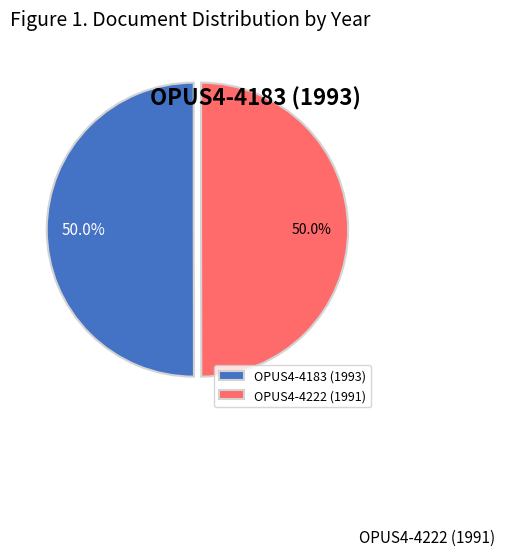

Approximately how many times larger is the value at OPUS4-4222 (1991) compared to OPUS4-4183 (1993)?

1.0